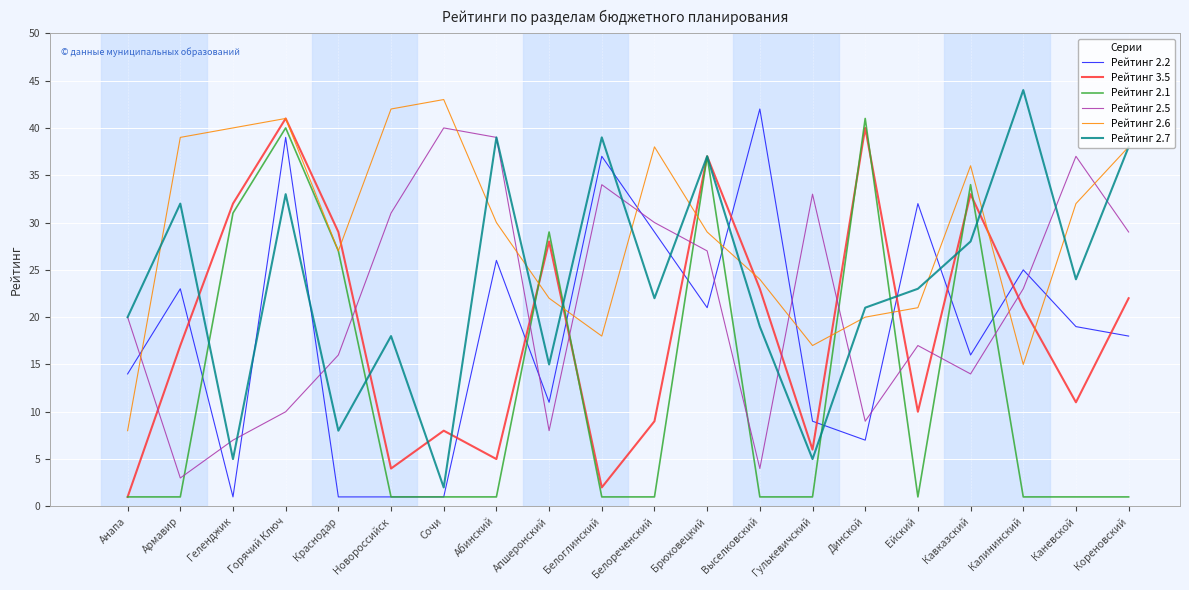

What is the difference between the maximum and minimum values in the Рейтинг 2.6 series?

35